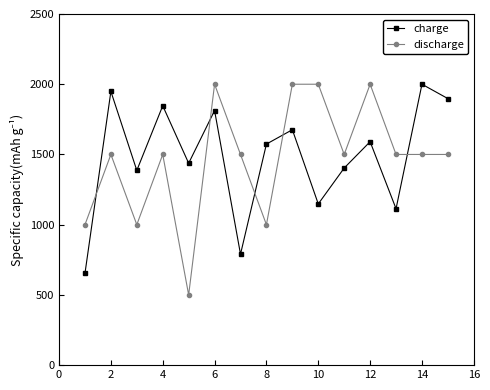

What is the lowest value of the discharge series?

500.0